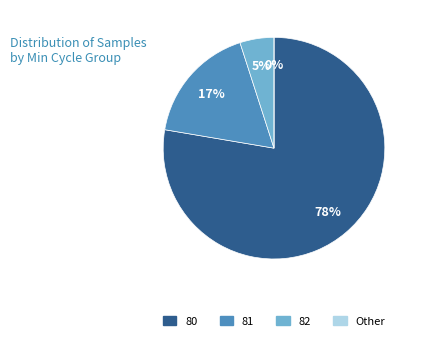

Which has a higher value, 80 or 80?

80